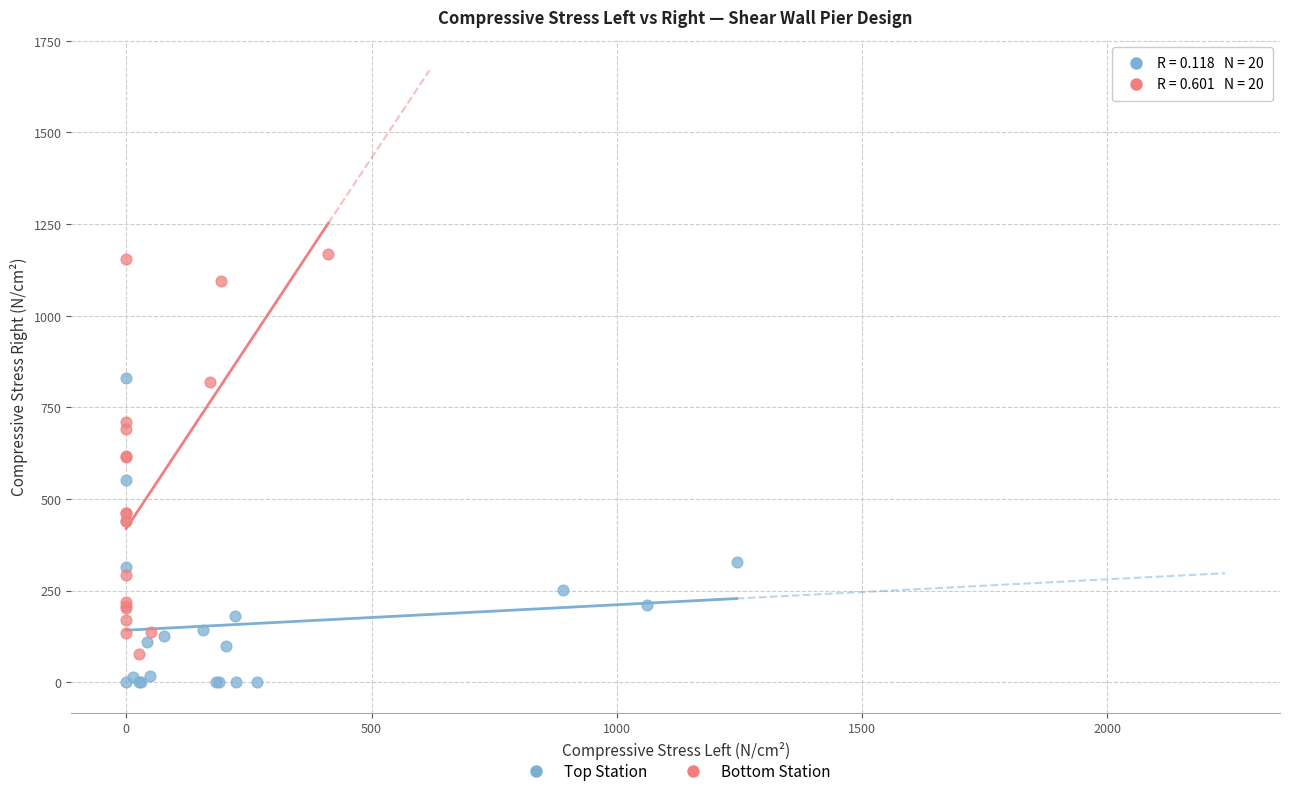

Which series has the widest spread of Y values?

Bottom Station